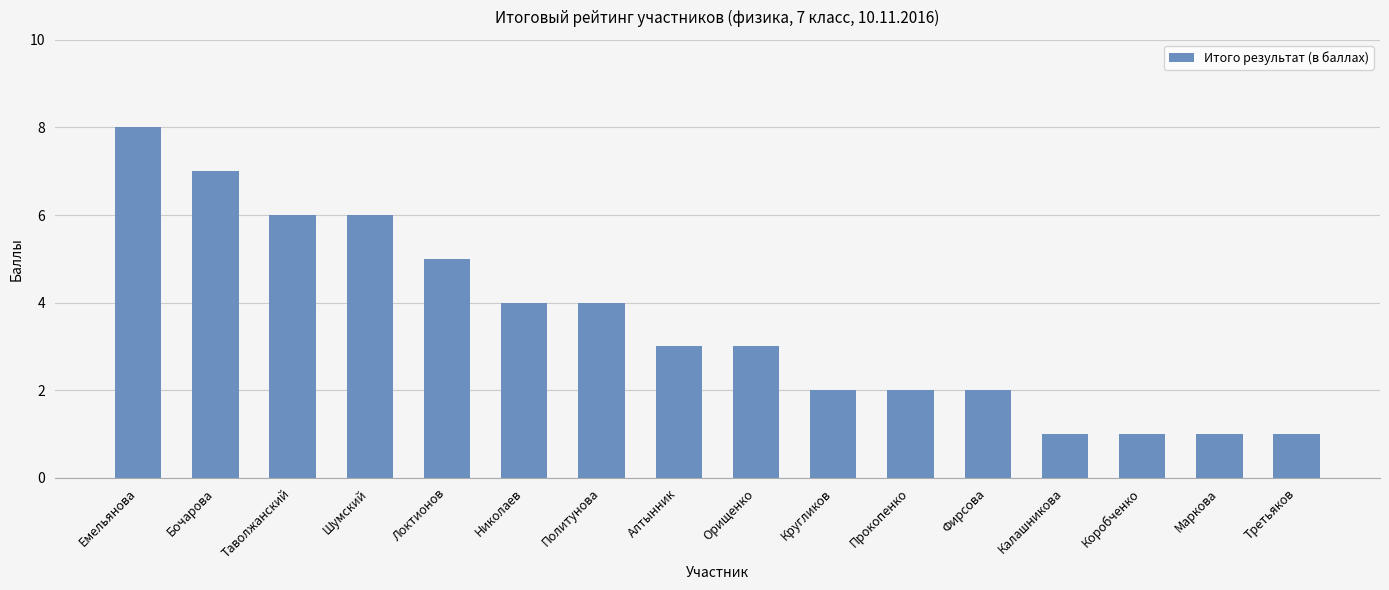

Reading left to right, extract all data points from this chart.

8	7	6	6	5	4	4	3	3	2	2	2	1	1	1	1